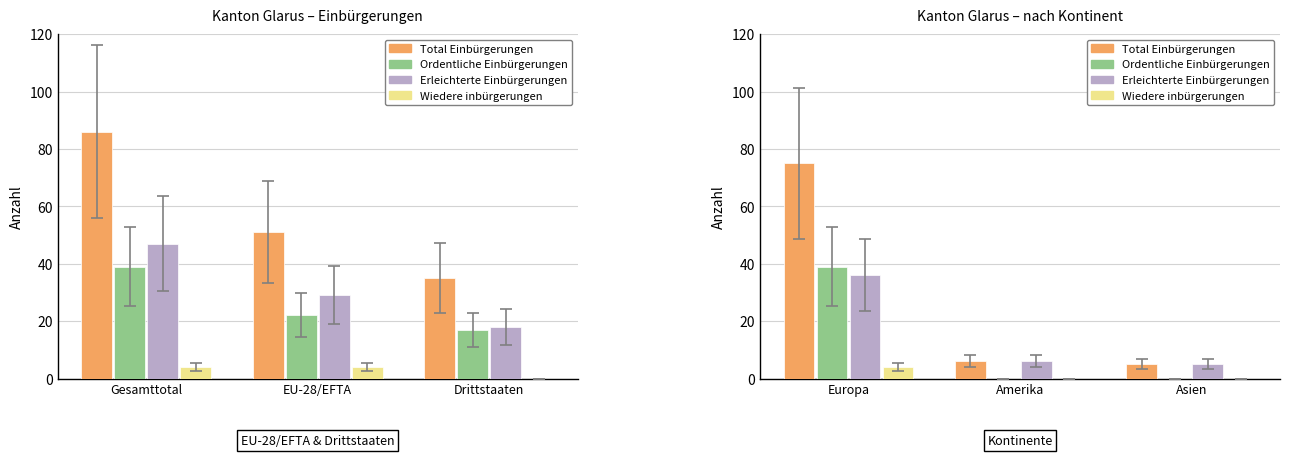

What are all the series names shown in the legend?

Total Einbürgerungen, Ordentliche Einbürgerungen, Erleichterte Einbürgerungen, Wiedere inbürgerungen